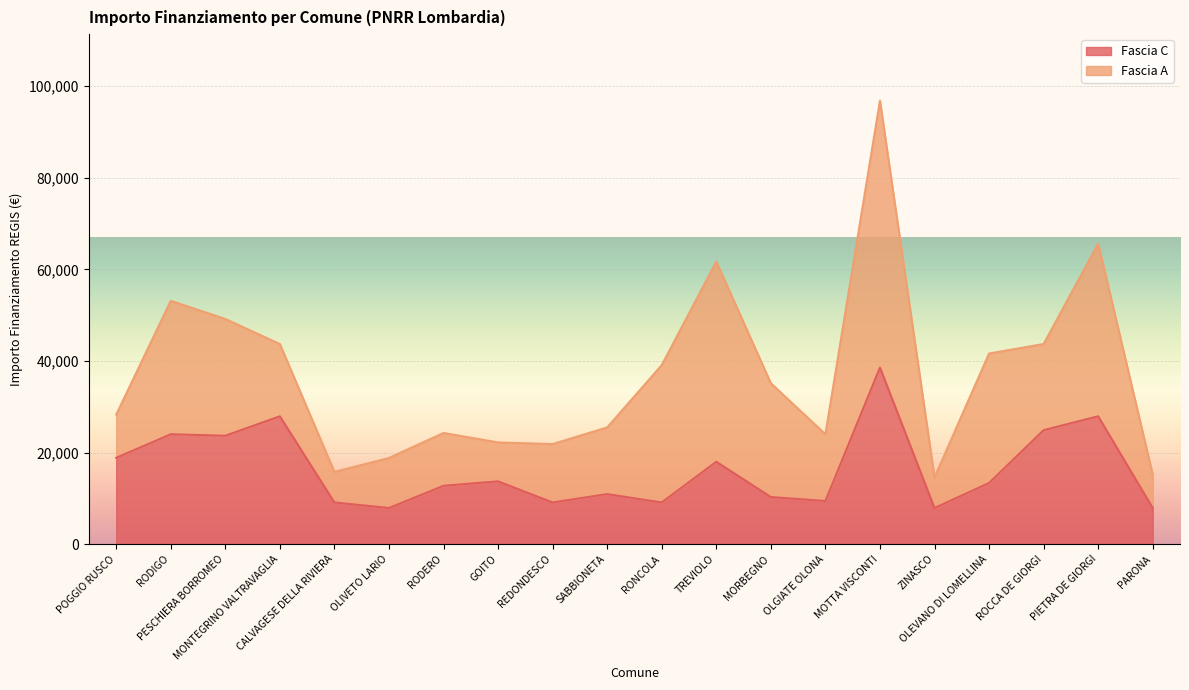

Rank the categories by value from lowest to highest.

OLIVETO LARIO, ZINASCO, PARONA, CALVAGESE DELLA RIVIERA, REDONDESCO, RONCOLA, OLGIATE OLONA, MORBEGNO, SABBIONETA, RODERO, OLEVANO DI LOMELLINA, GOITO, TREVIOLO, POGGIO RUSCO, PESCHIERA BORROMEO, RODIGO, ROCCA DE GIORGI, MONTEGRINO VALTRAVAGLIA, PIETRA DE GIORGI, MOTTA VISCONTI